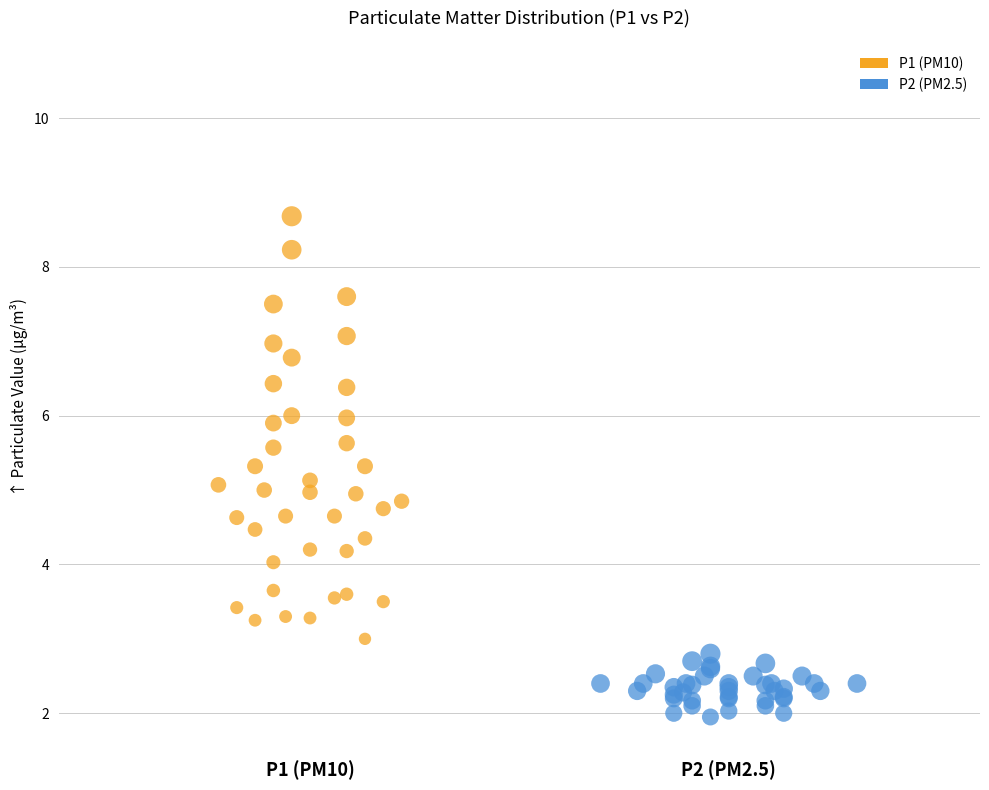

Which series reaches the minimum Y coordinate?

P2 (PM2.5)